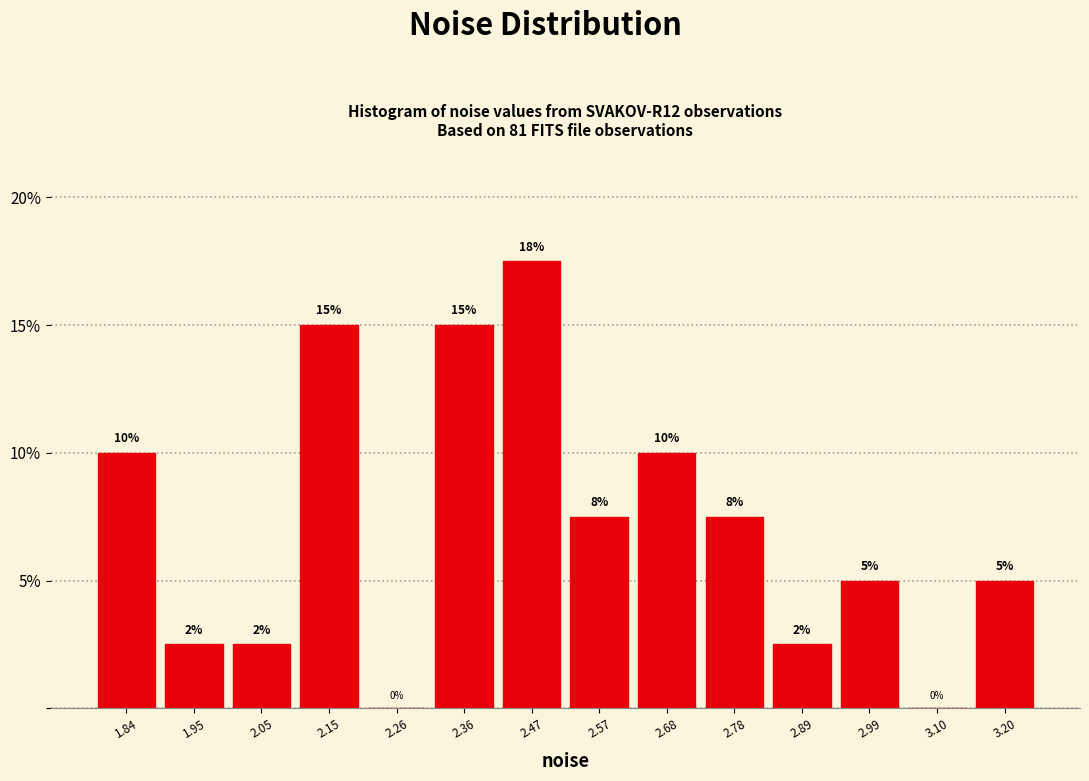

Which range on the x-axis has the tallest bar?

2.42 to 2.52